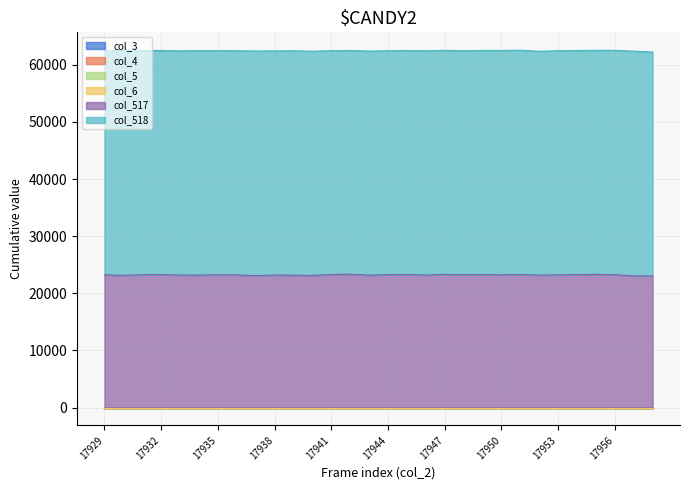

How many lines are shown in the chart?

6